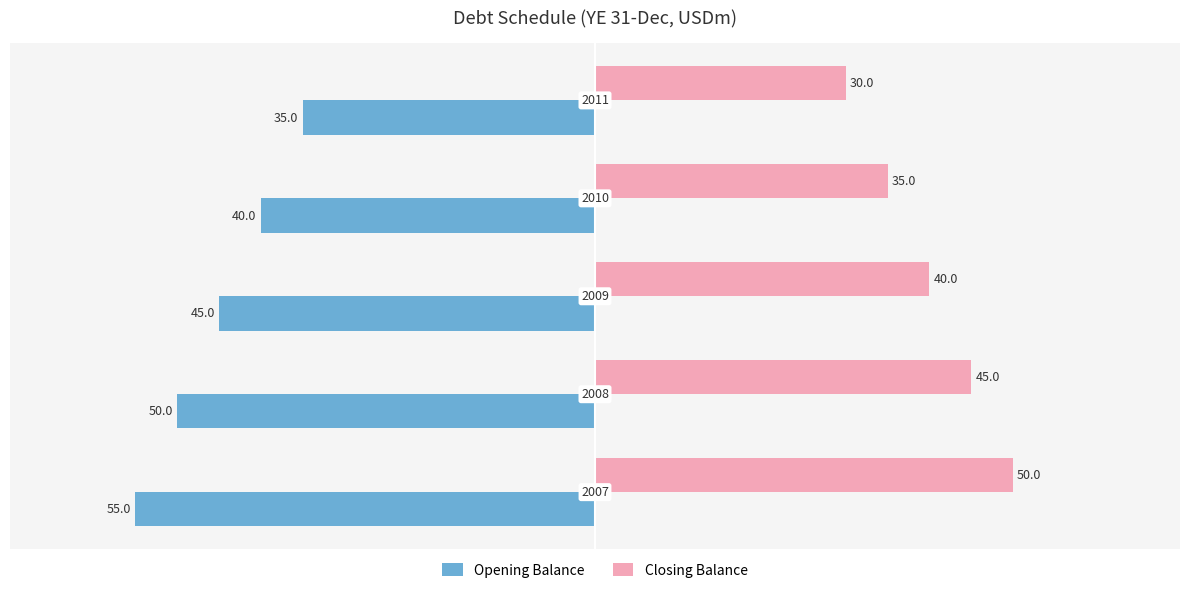

How many Opening Balance values are between -50 and -40?

3